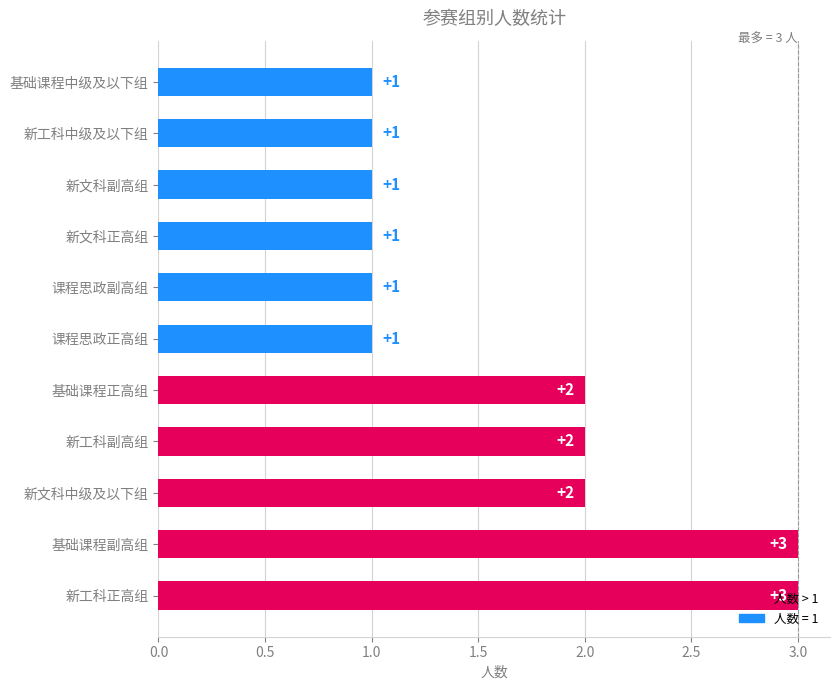

What is the maximum value shown in the chart?

3